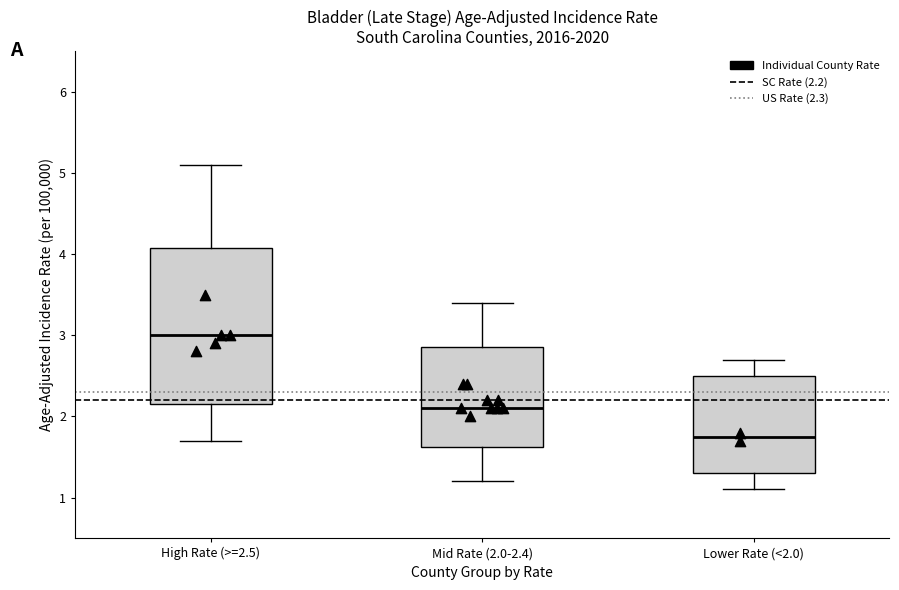

Comparing the boxes themselves (not the whiskers), which one is the tallest?

High Rate (>=2.5)